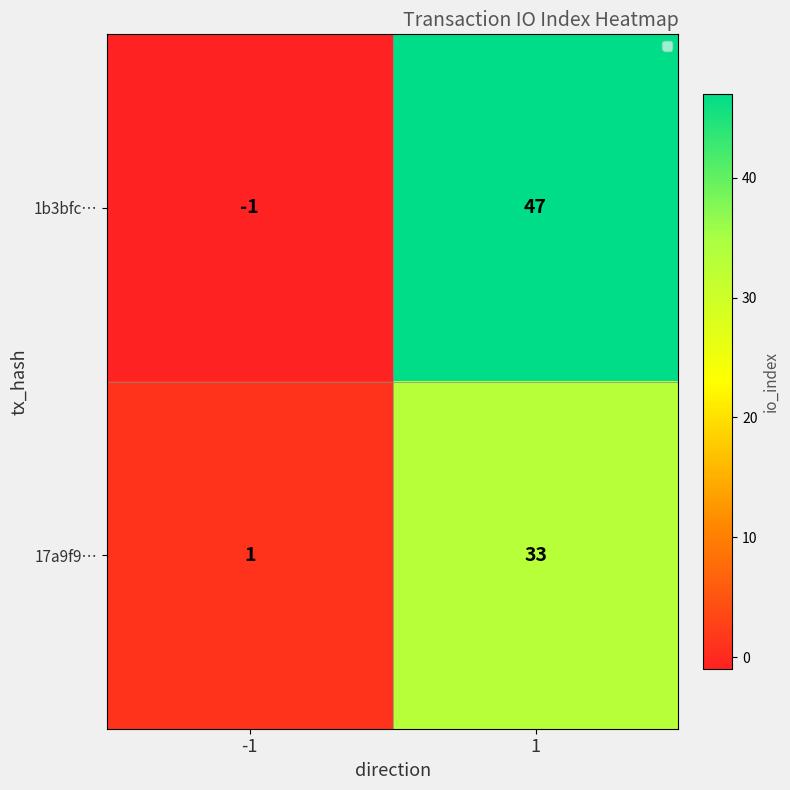

Which series has the widest spread of values?

1b3bfc…